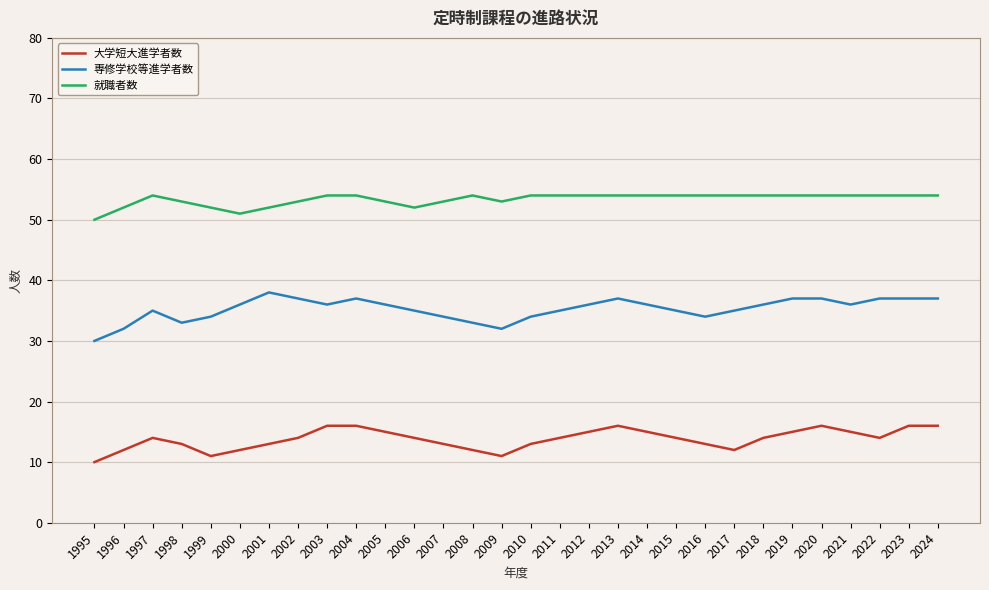

How many lines are shown in the chart?

3